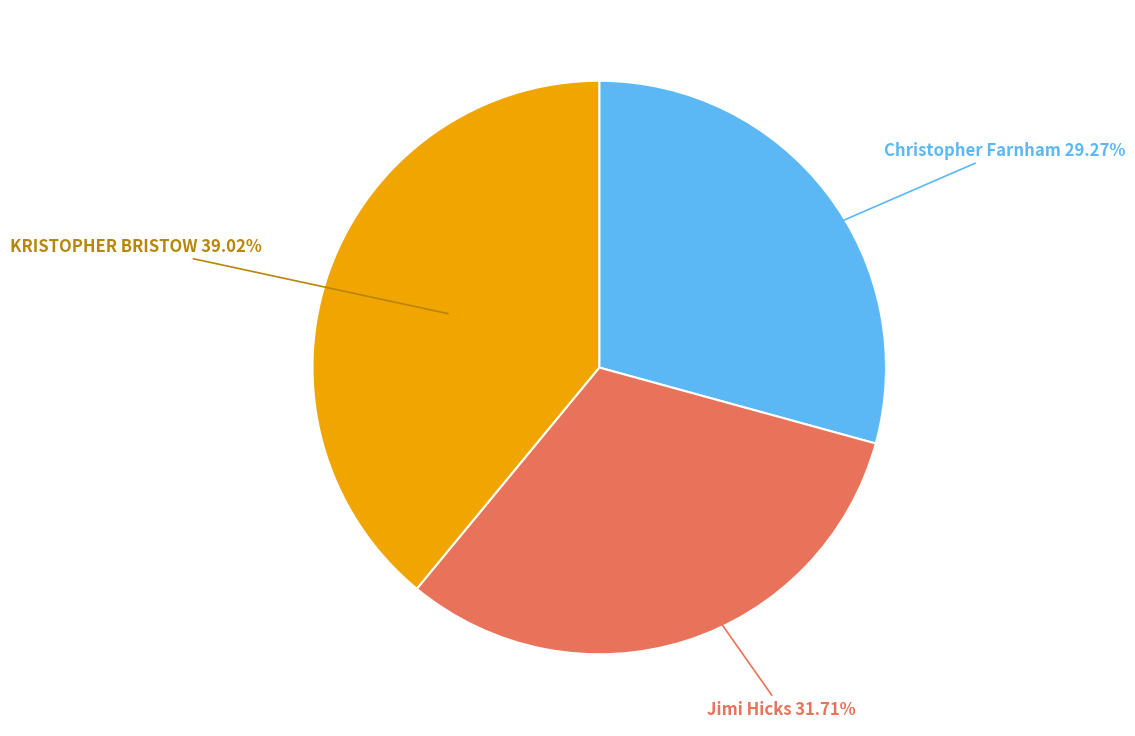

What percentage do KRISTOPHER BRISTOW and Jimi Hicks together represent?

70.7%